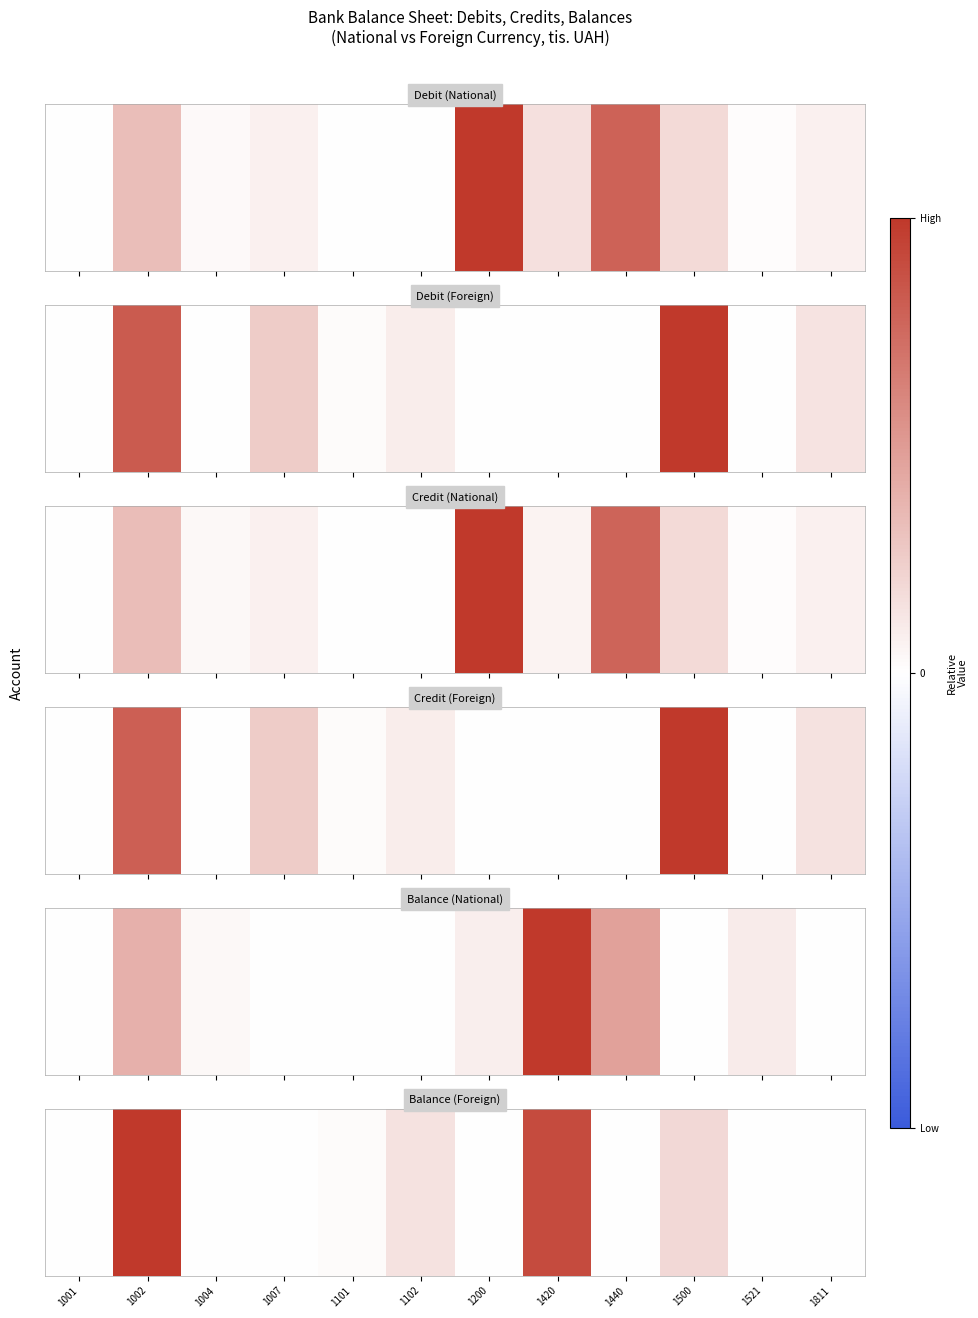

Reading left to right, list all the values displayed in this chart.

1001=1250	1002=213871	1004=0	1007=17	1101=3282	1102=26383	1200=0	1420=167367	1440=0	1500=35370	1521=0	1811=0